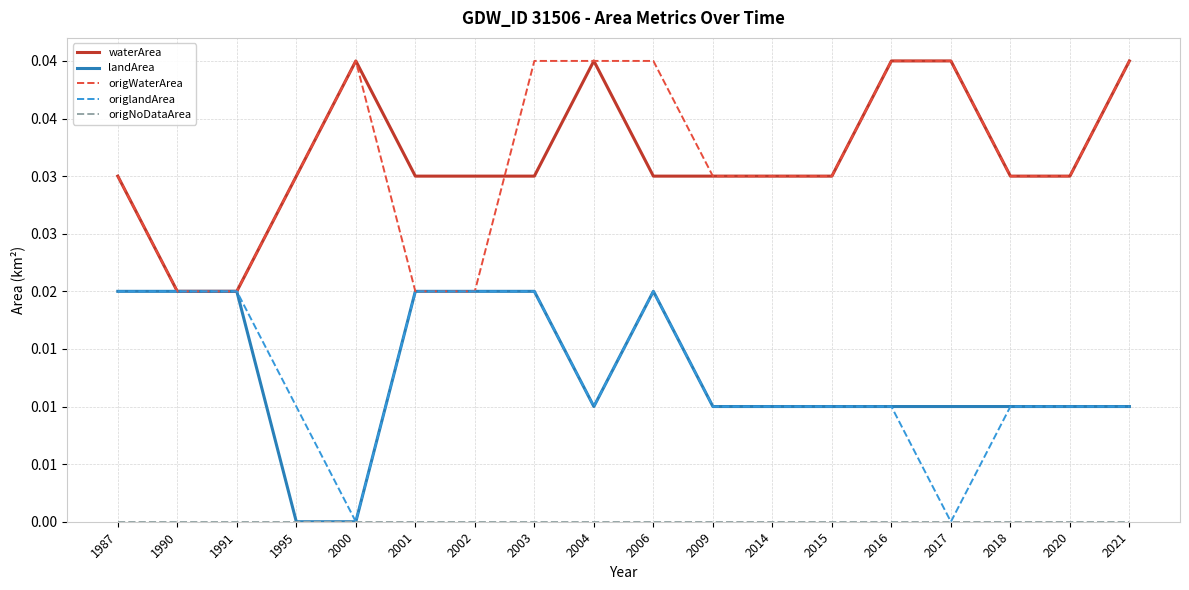

Does the chart display data point markers on the line(s)?

No